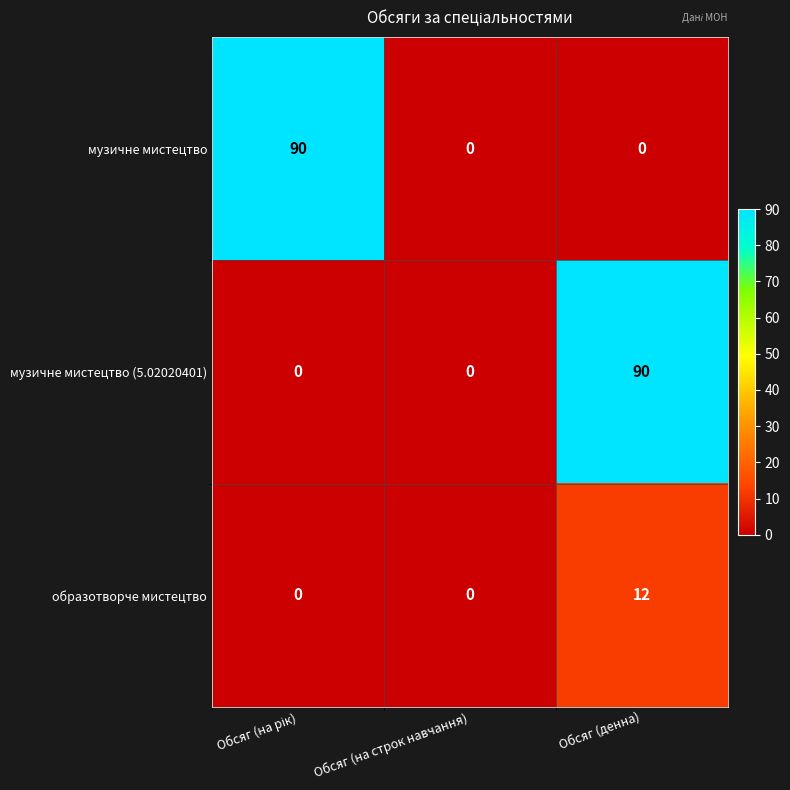

How many series are shown in this chart?

3